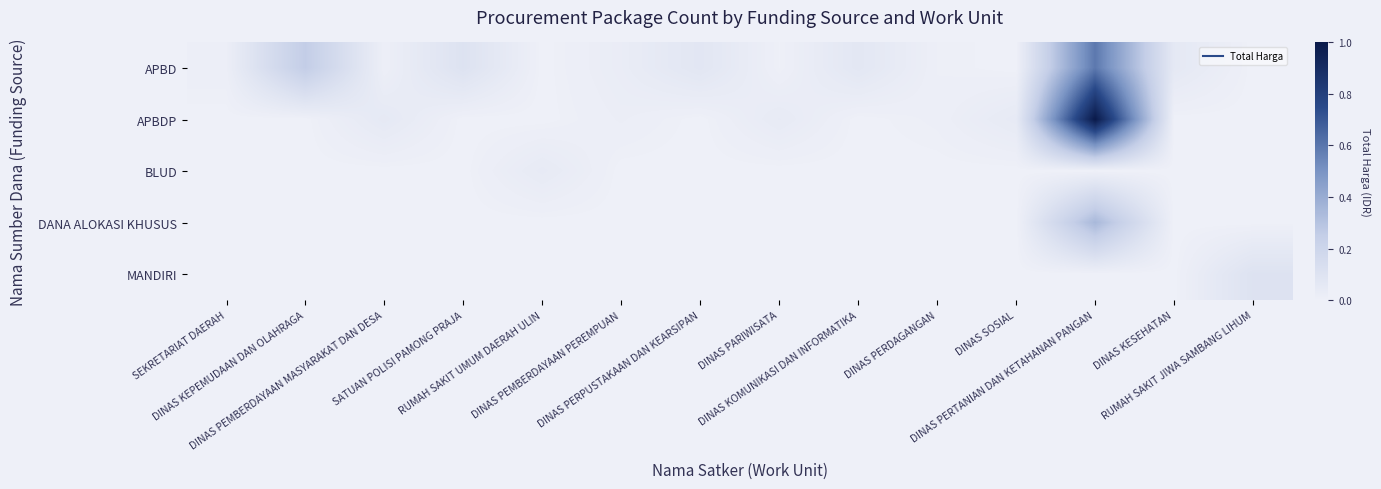

Reading right to left, what are all the values shown in this chart?

APBD: RUMAH SAKIT JIWA SAMBANG LIHUM=0.0	DINAS KESEHATAN=0.1	DINAS PERTANIAN DAN KETAHANAN PANGAN=0.6	DINAS SOSIAL=0.0	DINAS PERDAGANGAN=0.0	DINAS KOMUNIKASI DAN INFORMATIKA=0.1	DINAS PARIWISATA=0.0	DINAS PERPUSTAKAAN DAN KEARSIPAN=0.1	DINAS PEMBERDAYAAN PEREMPUAN=0.0	RUMAH SAKIT UMUM DAERAH ULIN=0.0	SATUAN POLISI PAMONG PRAJA=0.1	DINAS PEMBERDAYAAN MASYARAKAT DAN DESA=0.0	DINAS KEPEMUDAAN DAN OLAHRAGA=0.3	SEKRETARIAT DAERAH=0.0
APBDP: RUMAH SAKIT JIWA SAMBANG LIHUM=0.0	DINAS KESEHATAN=0.0	DINAS PERTANIAN DAN KETAHANAN PANGAN=1.0	DINAS SOSIAL=0.0	DINAS PERDAGANGAN=0.0	DINAS KOMUNIKASI DAN INFORMATIKA=0.0	DINAS PARIWISATA=0.0	DINAS PERPUSTAKAAN DAN KEARSIPAN=0.0	DINAS PEMBERDAYAAN PEREMPUAN=0.0	RUMAH SAKIT UMUM DAERAH ULIN=0.0	SATUAN POLISI PAMONG PRAJA=0.0	DINAS PEMBERDAYAAN MASYARAKAT DAN DESA=0.1	DINAS KEPEMUDAAN DAN OLAHRAGA=0.0	SEKRETARIAT DAERAH=0.0
BLUD: RUMAH SAKIT JIWA SAMBANG LIHUM=0.0	DINAS KESEHATAN=0.0	DINAS PERTANIAN DAN KETAHANAN PANGAN=0.0	DINAS SOSIAL=0.0	DINAS PERDAGANGAN=0.0	DINAS KOMUNIKASI DAN INFORMATIKA=0.0	DINAS PARIWISATA=0.0	DINAS PERPUSTAKAAN DAN KEARSIPAN=0.0	DINAS PEMBERDAYAAN PEREMPUAN=0.0	RUMAH SAKIT UMUM DAERAH ULIN=0.0	SATUAN POLISI PAMONG PRAJA=0.0	DINAS PEMBERDAYAAN MASYARAKAT DAN DESA=0.0	DINAS KEPEMUDAAN DAN OLAHRAGA=0.0	SEKRETARIAT DAERAH=0.0
DANA ALOKASI KHUSUS: RUMAH SAKIT JIWA SAMBANG LIHUM=0.0	DINAS KESEHATAN=0.0	DINAS PERTANIAN DAN KETAHANAN PANGAN=0.3	DINAS SOSIAL=0.0	DINAS PERDAGANGAN=0.0	DINAS KOMUNIKASI DAN INFORMATIKA=0.0	DINAS PARIWISATA=0.0	DINAS PERPUSTAKAAN DAN KEARSIPAN=0.0	DINAS PEMBERDAYAAN PEREMPUAN=0.0	RUMAH SAKIT UMUM DAERAH ULIN=0.0	SATUAN POLISI PAMONG PRAJA=0.0	DINAS PEMBERDAYAAN MASYARAKAT DAN DESA=0.0	DINAS KEPEMUDAAN DAN OLAHRAGA=0.0	SEKRETARIAT DAERAH=0.0
MANDIRI: RUMAH SAKIT JIWA SAMBANG LIHUM=0.1	DINAS KESEHATAN=0.0	DINAS PERTANIAN DAN KETAHANAN PANGAN=0.0	DINAS SOSIAL=0.0	DINAS PERDAGANGAN=0.0	DINAS KOMUNIKASI DAN INFORMATIKA=0.0	DINAS PARIWISATA=0.0	DINAS PERPUSTAKAAN DAN KEARSIPAN=0.0	DINAS PEMBERDAYAAN PEREMPUAN=0.0	RUMAH SAKIT UMUM DAERAH ULIN=0.0	SATUAN POLISI PAMONG PRAJA=0.0	DINAS PEMBERDAYAAN MASYARAKAT DAN DESA=0.0	DINAS KEPEMUDAAN DAN OLAHRAGA=0.0	SEKRETARIAT DAERAH=0.0